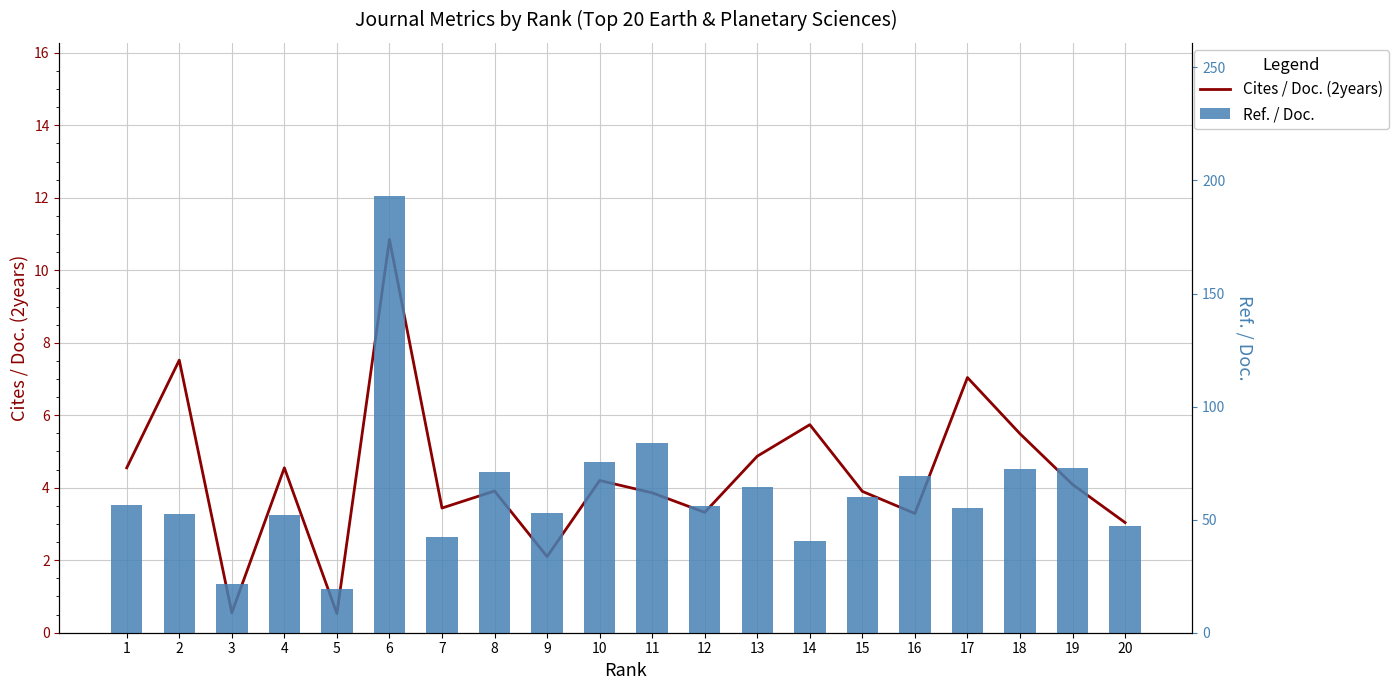

What is the value of the Ref. / Doc. bar at the 19th from the left?

72.9